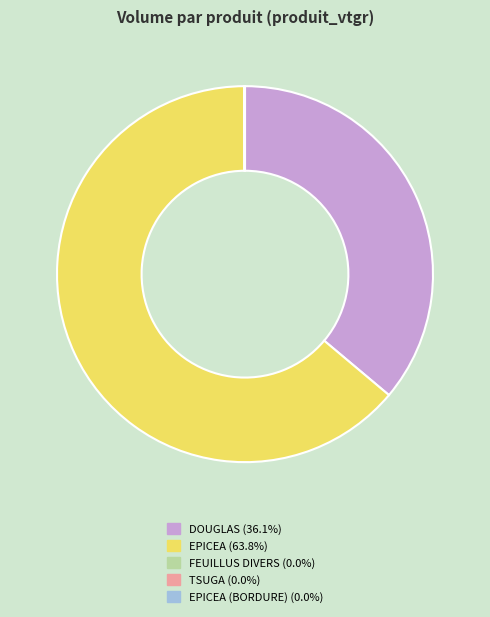

Is there a majority slice in this chart?

Yes